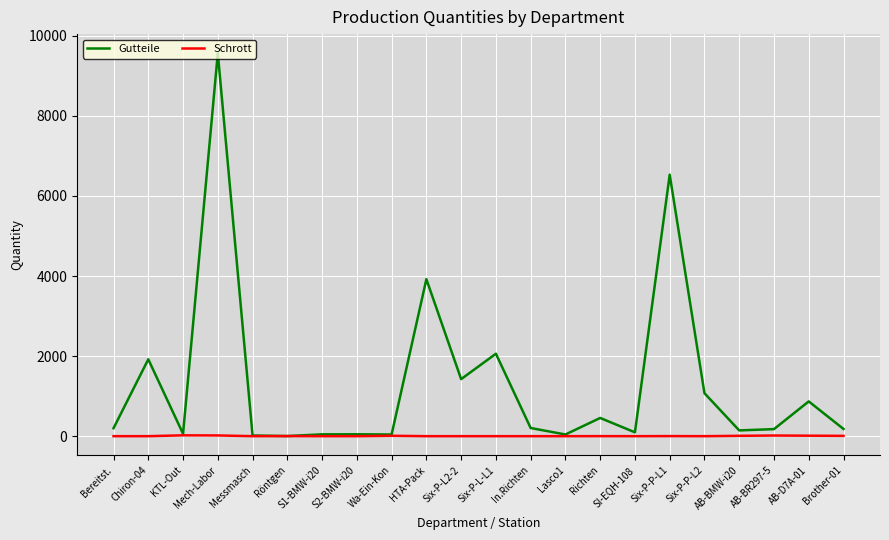

List the series in order of their peak value, highest first.

Gutteile, Schrott